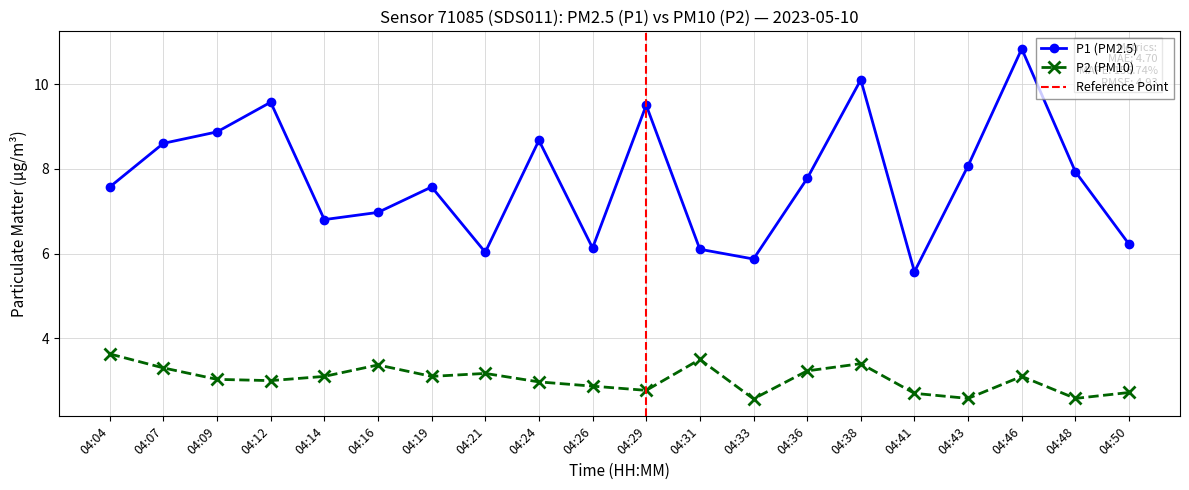

At which label does P2 first exceed 3?

04:04